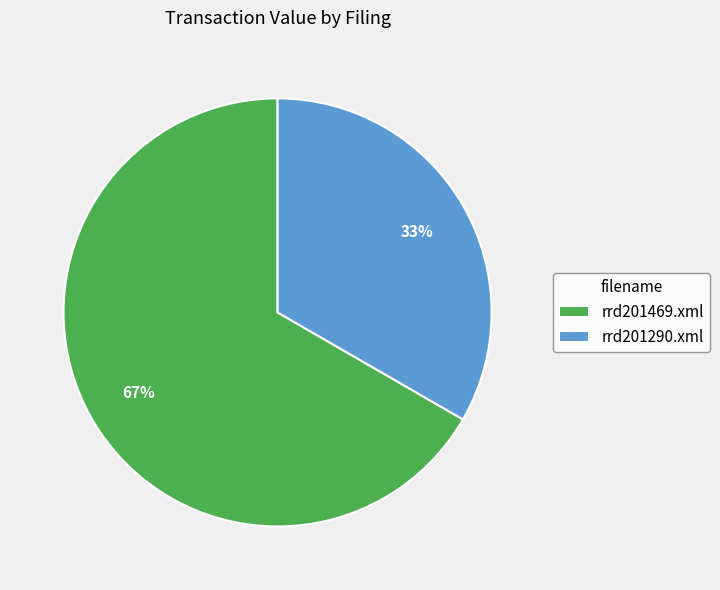

Does any single category account for the majority?

Yes